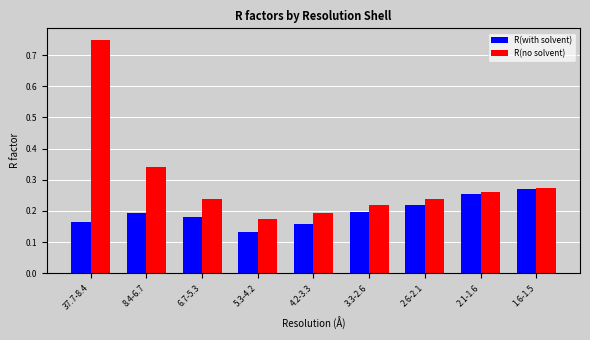

What is the sum of all R(no solvent) values?

2.7